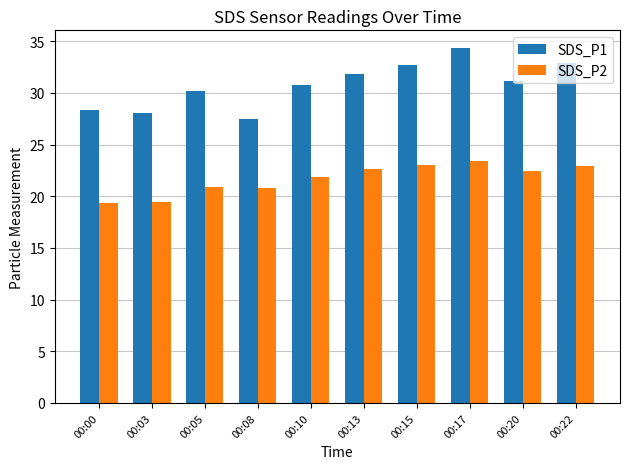

Is it true that SDS_P2 equals 23.0 at 00:15?

True